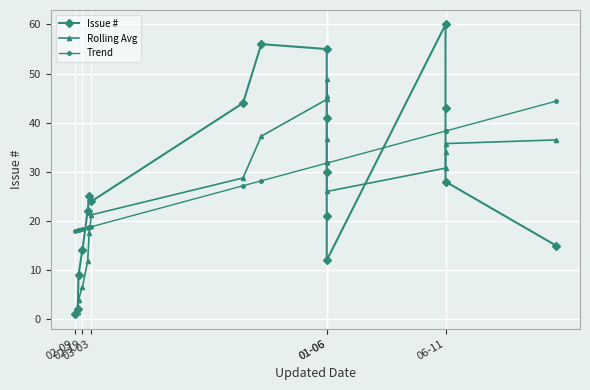

What is the smallest value displayed?

1.0